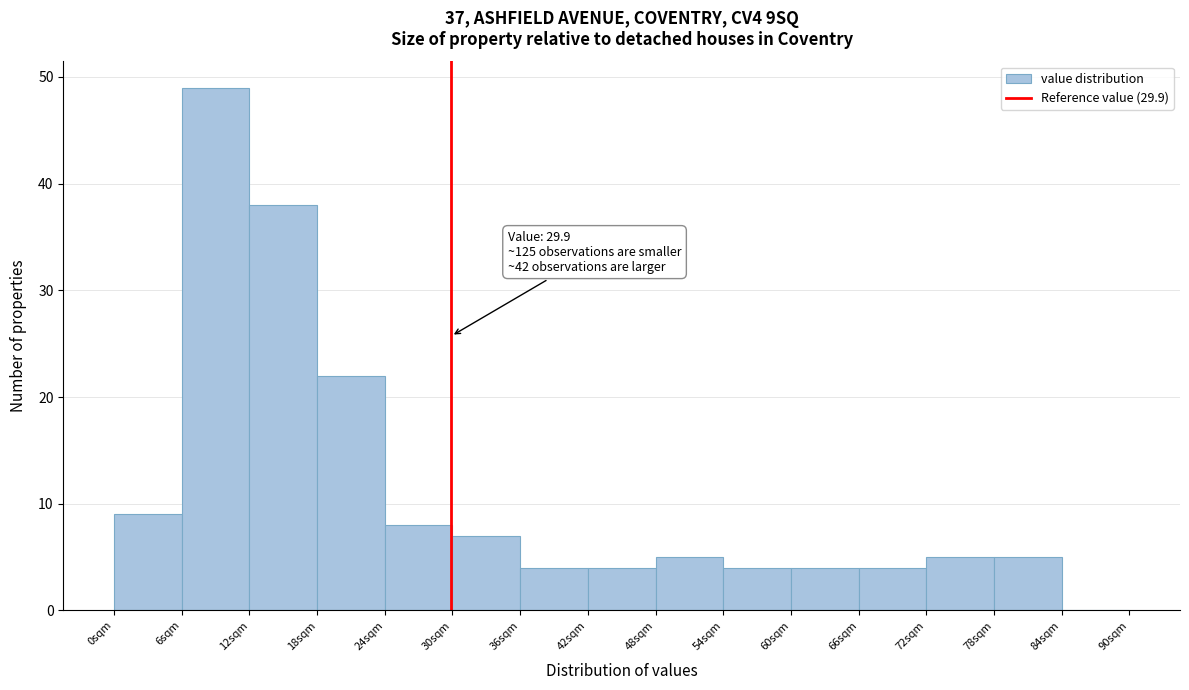

Over which range of the x-axis is the bar tallest?

6 to 12